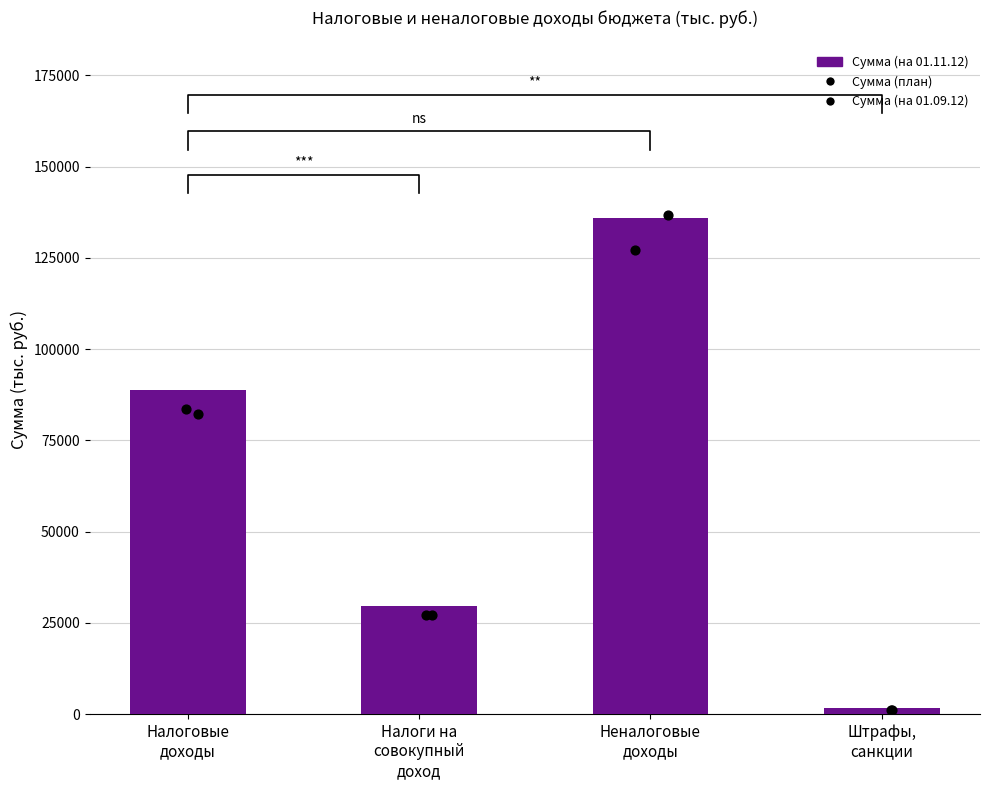

Approximately how many times larger is the value at Неналоговые
доходы compared to Штрафы,
санкции?

84.9